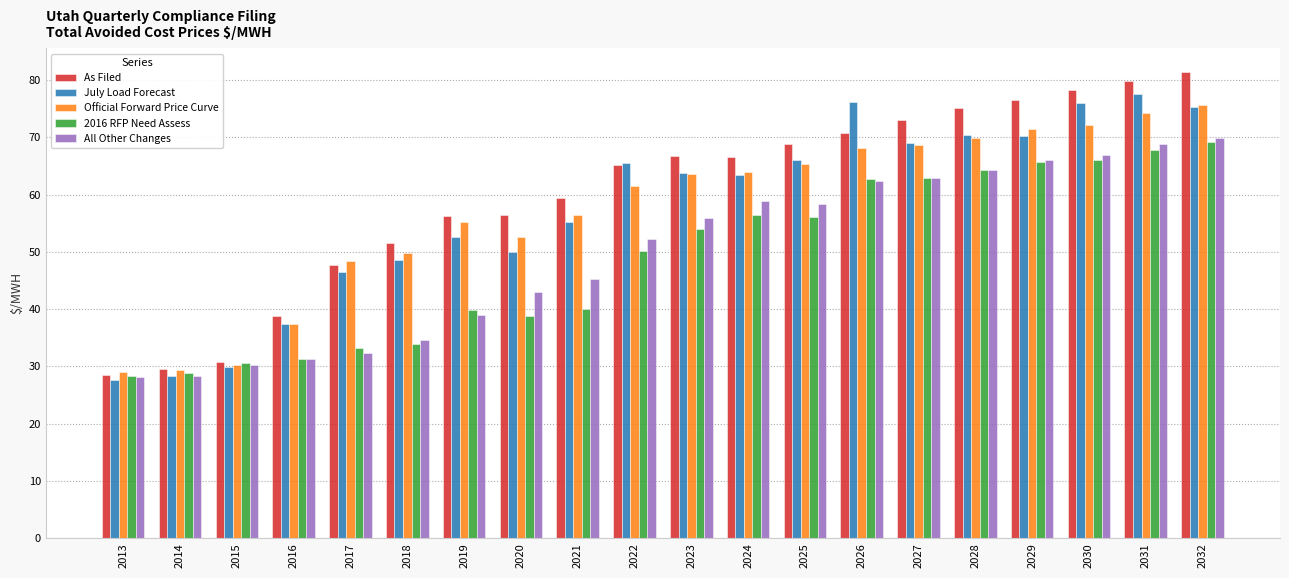

Read the Official Forward Price Curve value at 2032.

75.6